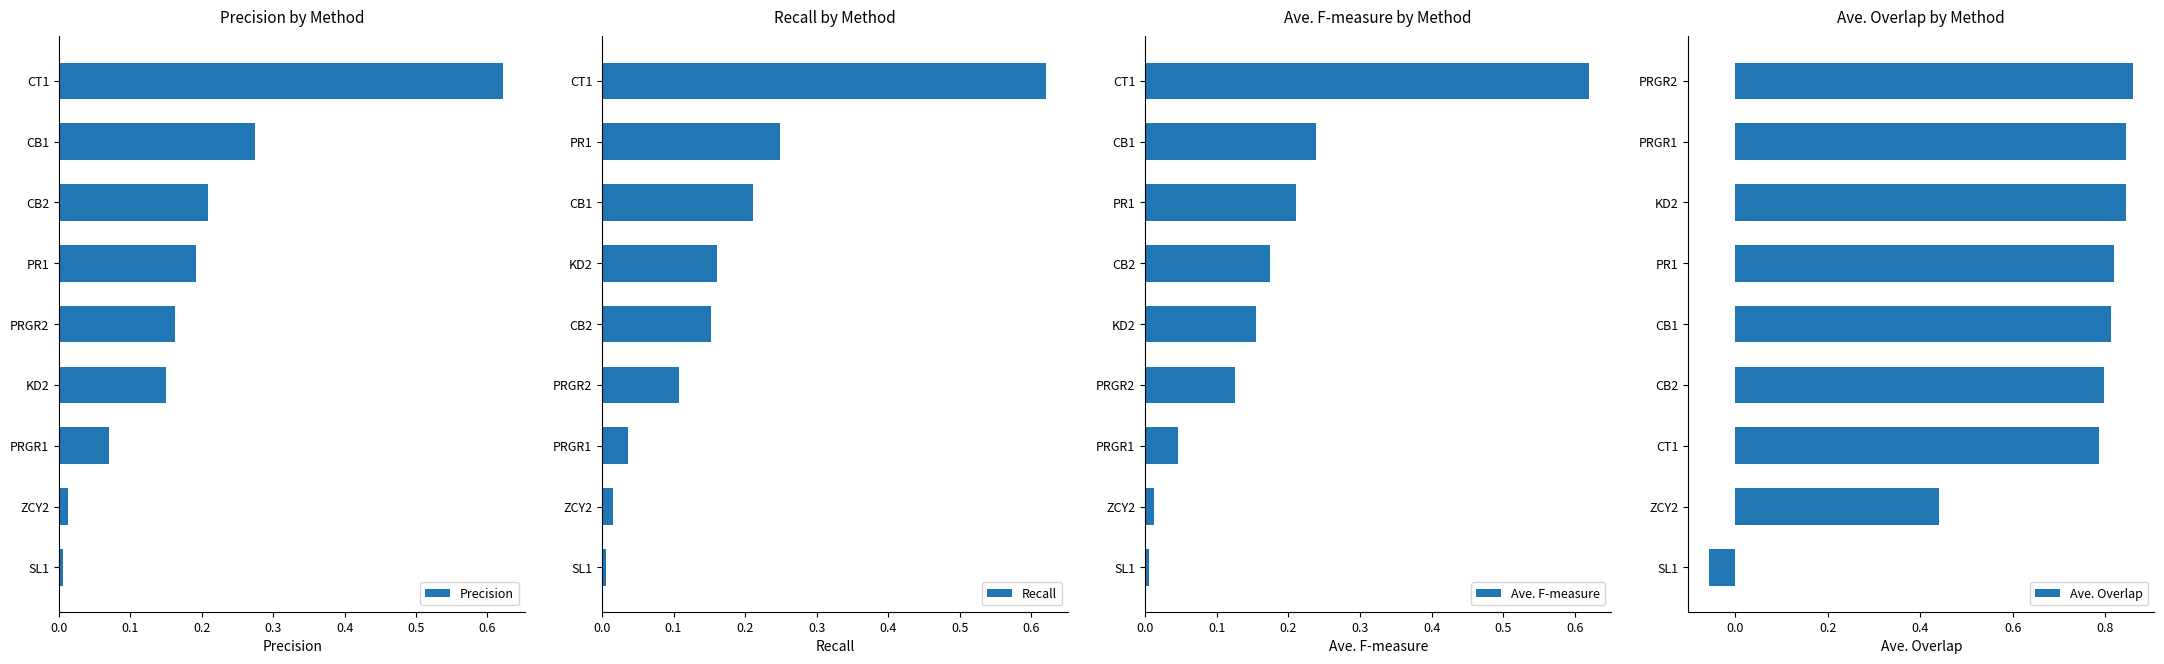

The value of Precision at CB1 is 0.1. True or false?

False